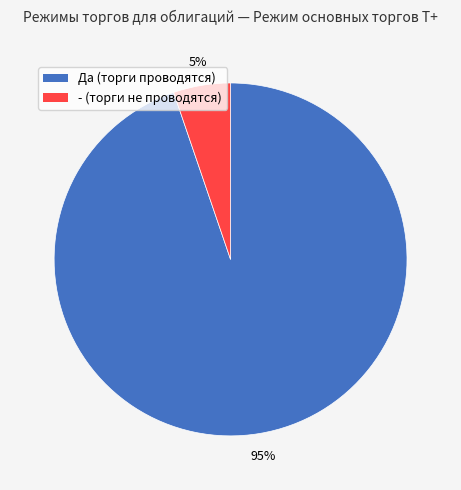

Approximately how many times larger is the value at - (торги не проводятся) compared to Да (торги проводятся)?

0.1